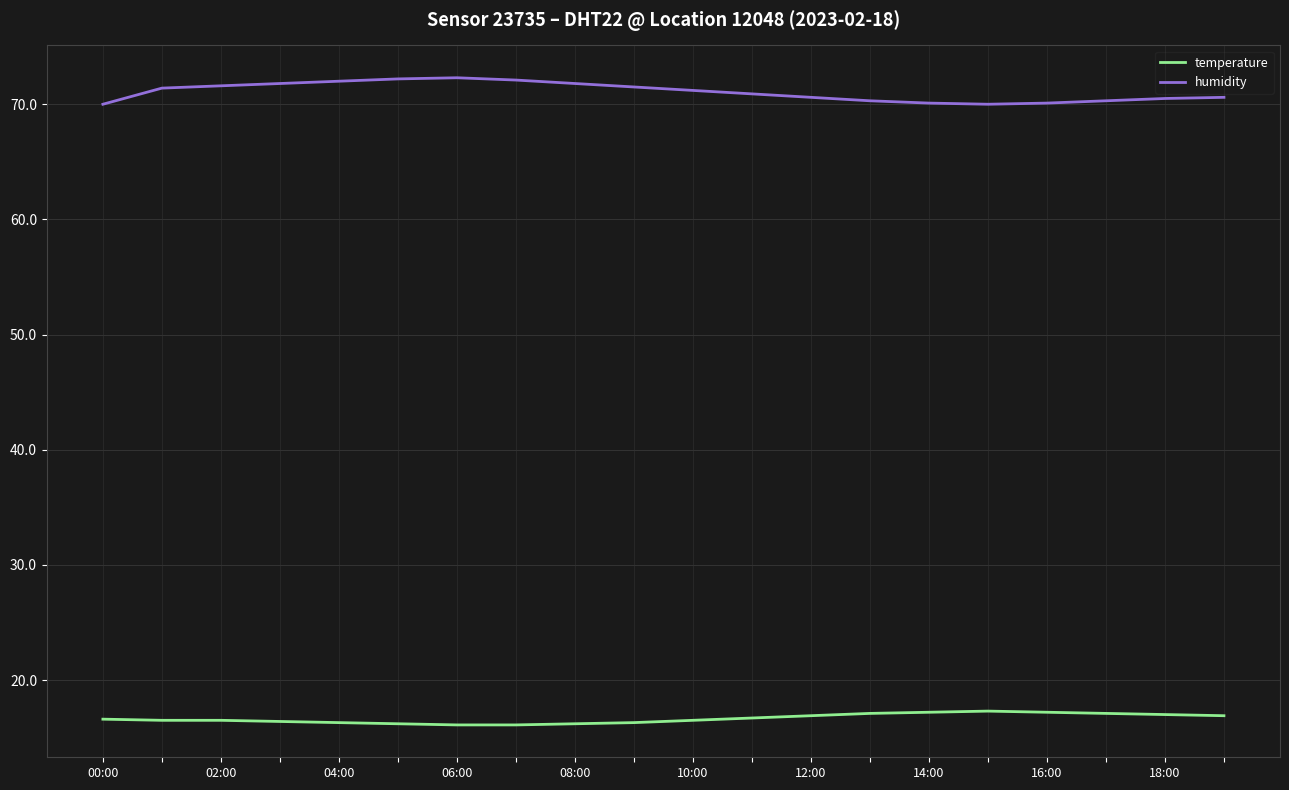

True or false: temperature and humidity cross at least once.

False